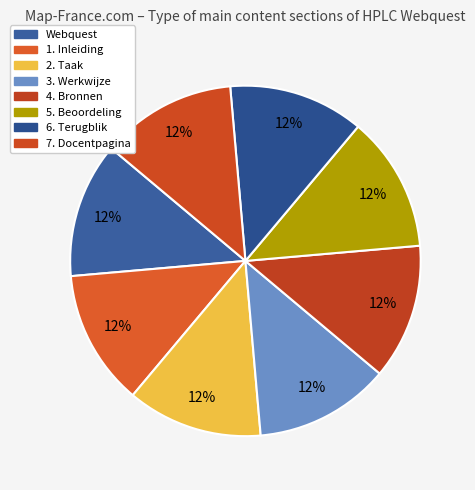

True or false: 1. Inleiding accounts for 5% of the total.

False